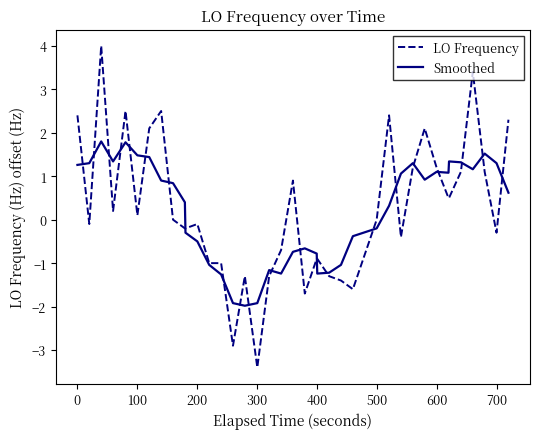

Rank the series by their maximum value, from lowest to highest.

Smoothed, LO Frequency